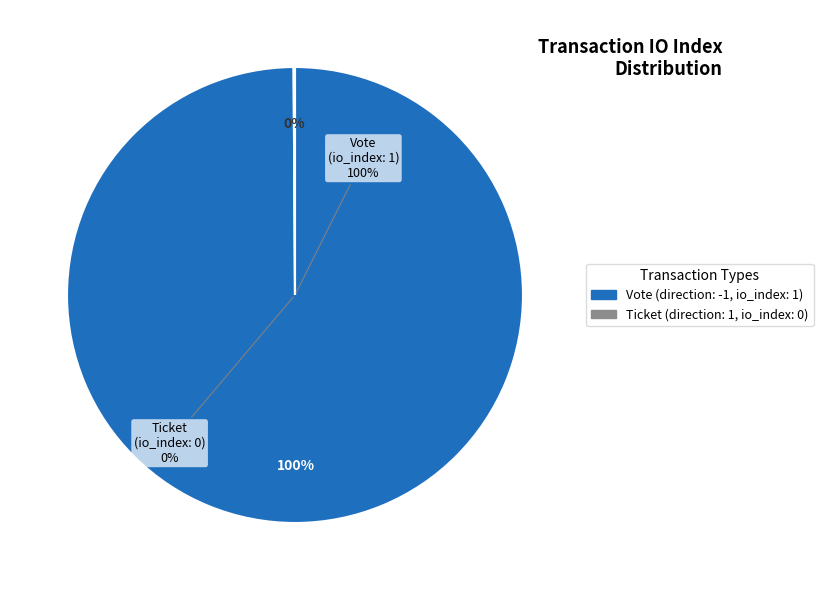

What is the smallest slice in the pie chart?

Ticket (tx index 0)